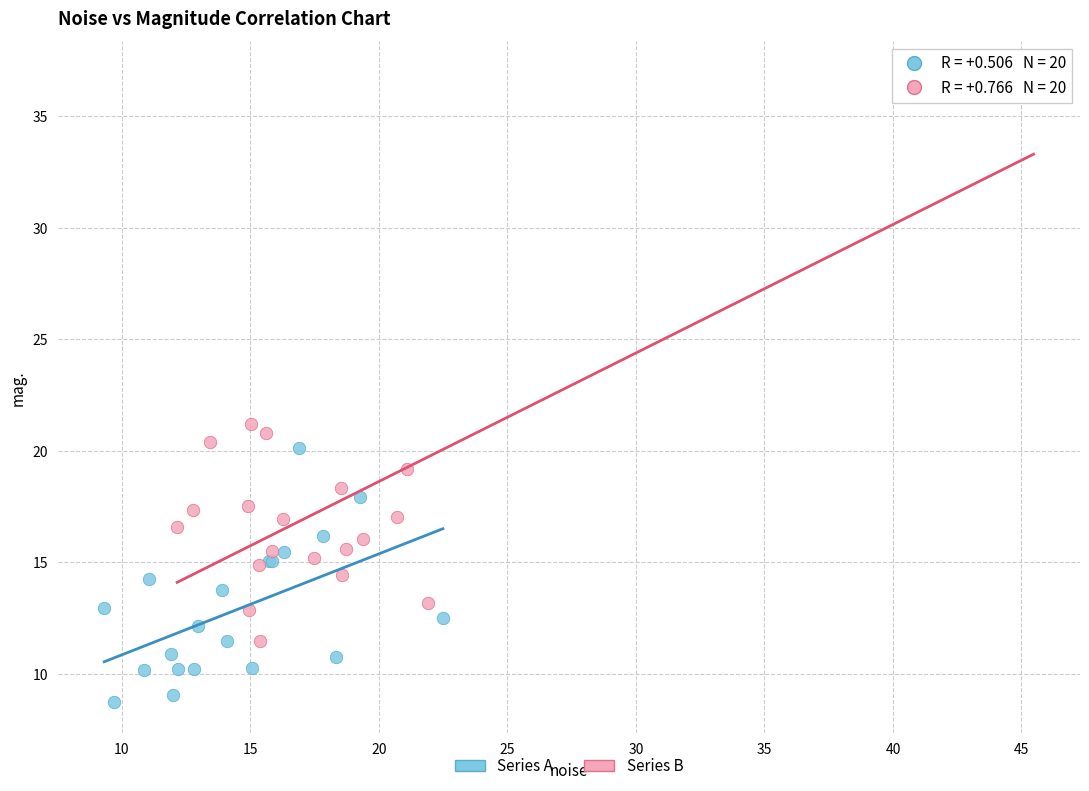

Which series has the largest Y range (max minus min)?

Series B